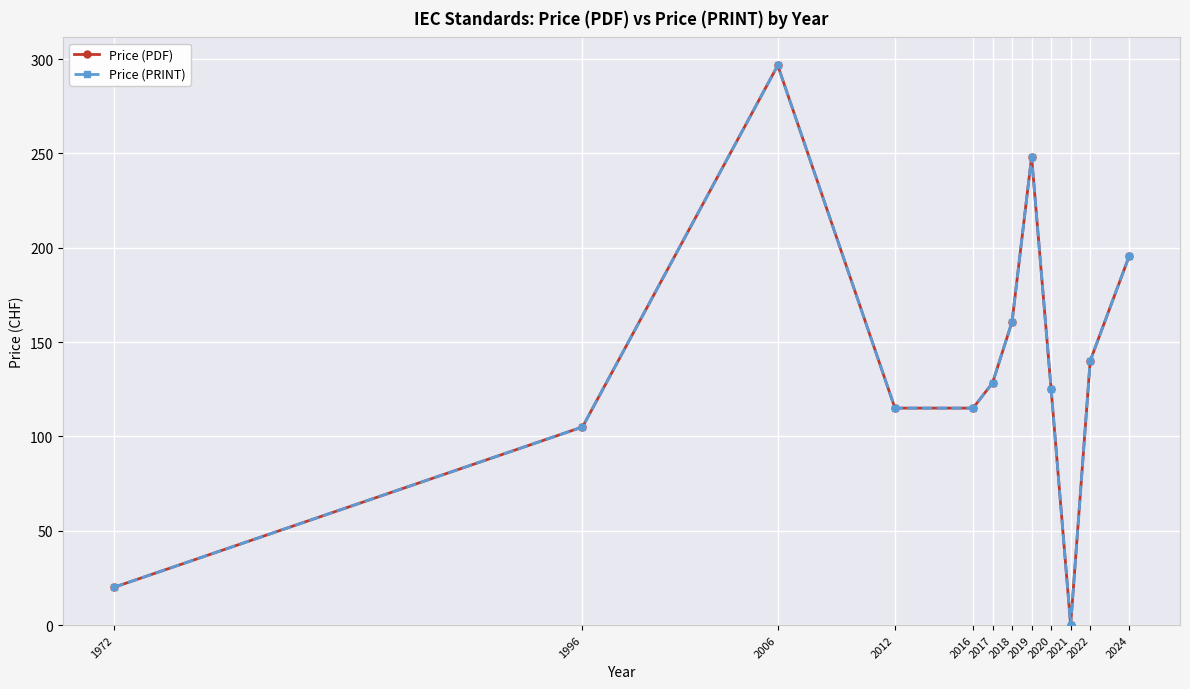

What is the average value of the Price (PDF) series?

137.5